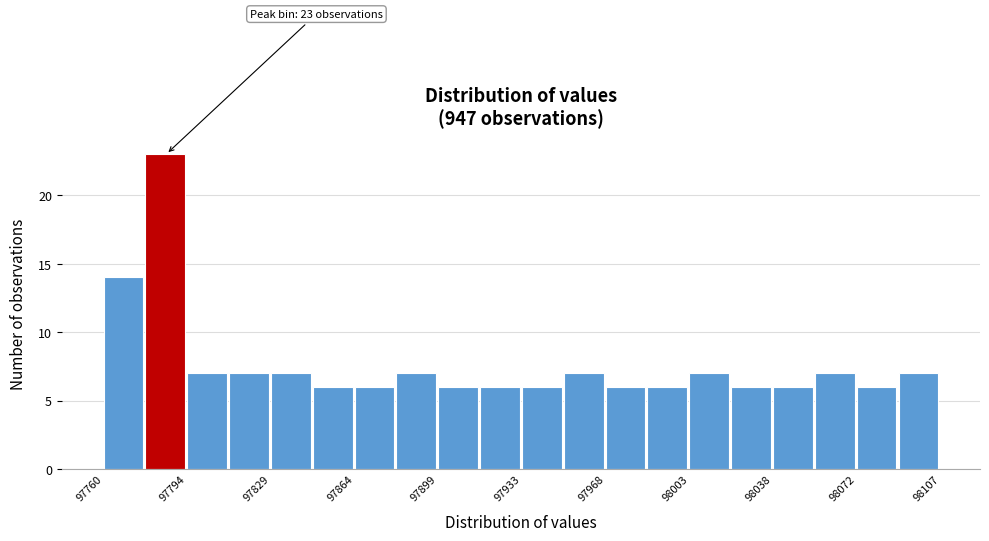

Read against the x-axis, roughly where is the centre of the tallest bar?

97785